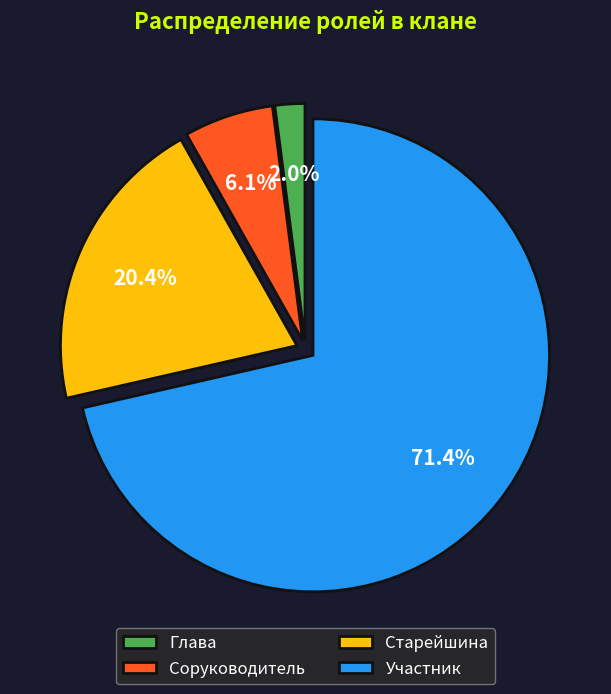

Is it true that Соруководитель is 13% of the pie?

False